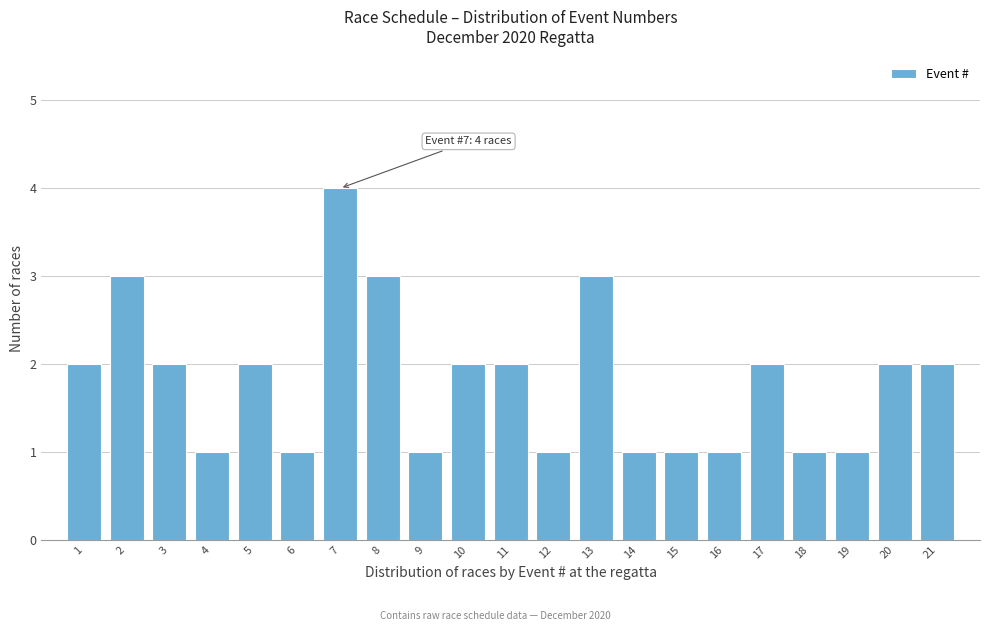

Which range on the x-axis has the tallest bar?

6.5 to 7.5